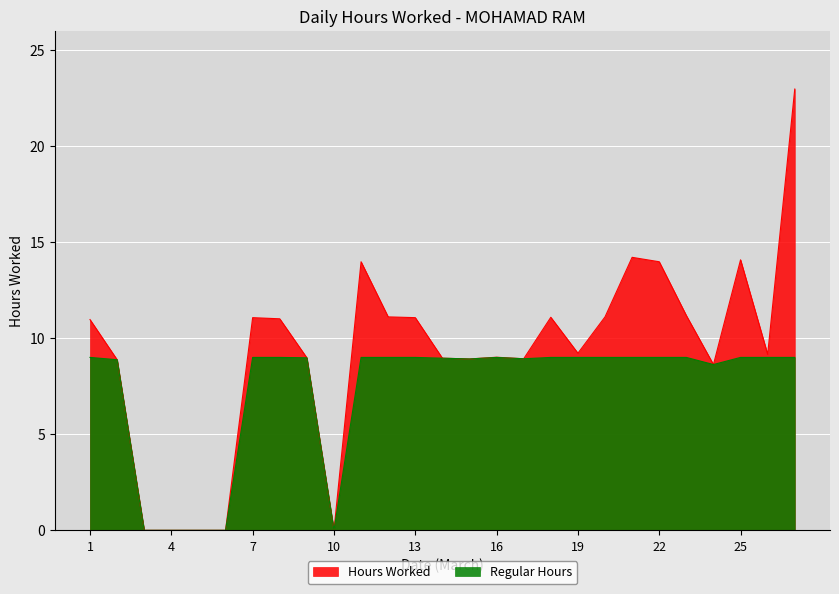

Rank the categories by value from highest to lowest.

27, 21, 25, 11, 22, 23, 12, 20, 18, 7, 13, 8, 1, 19, 26, 16, 9, 14, 17, 15, 2, 24, 3, 4, 5, 6, 10